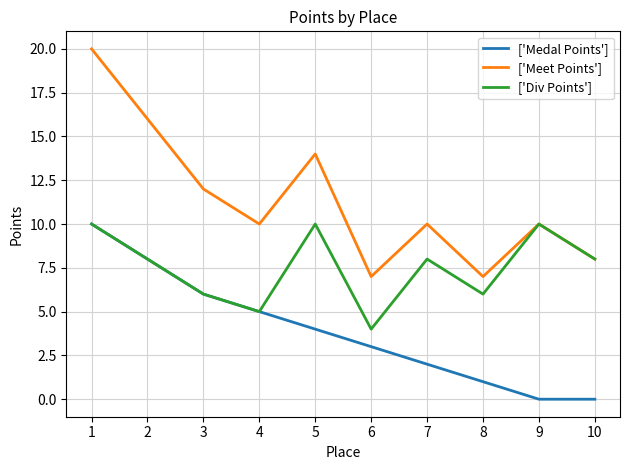

Which series changed the most between 3 and 4?

['Meet Points']